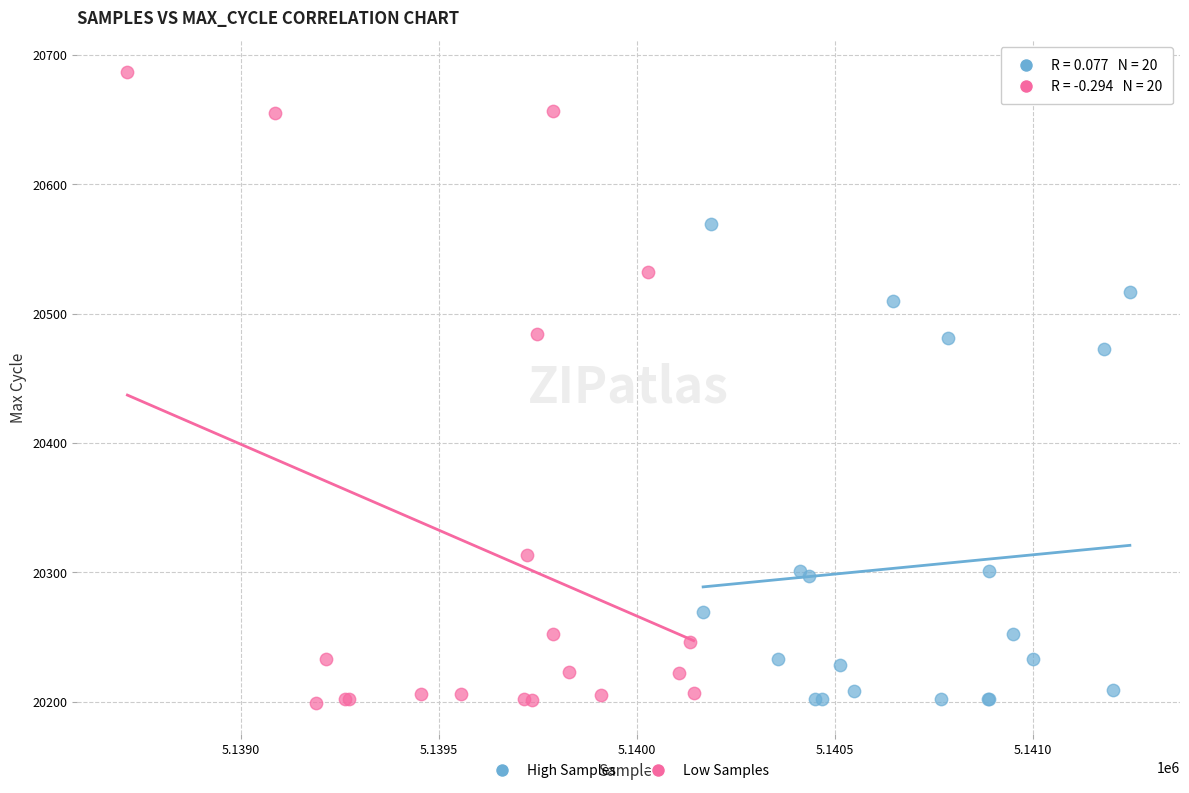

Which series contains the highest Y value?

Low Samples